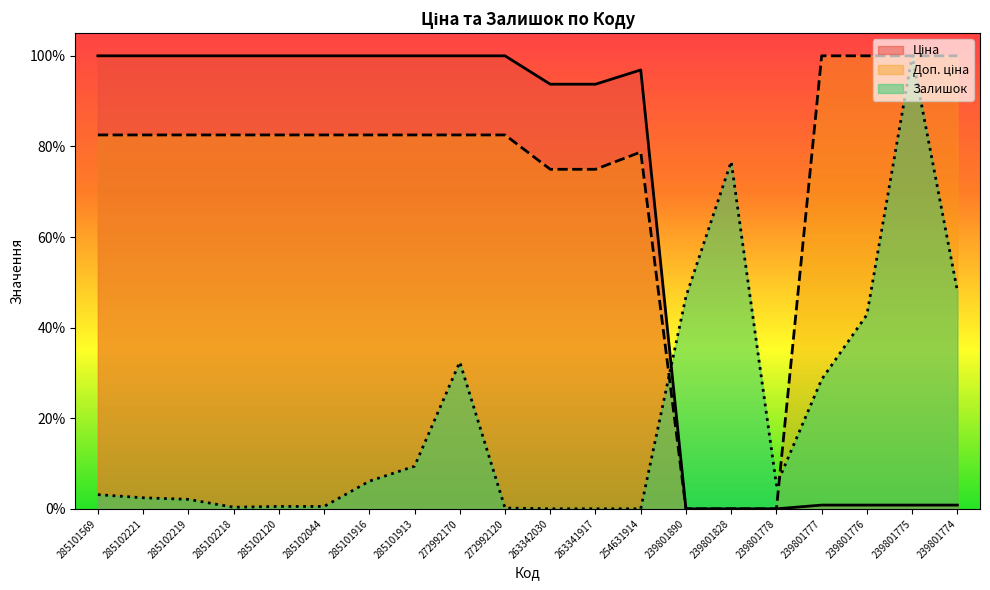

At how many categories does at least one series exceed 0?

20